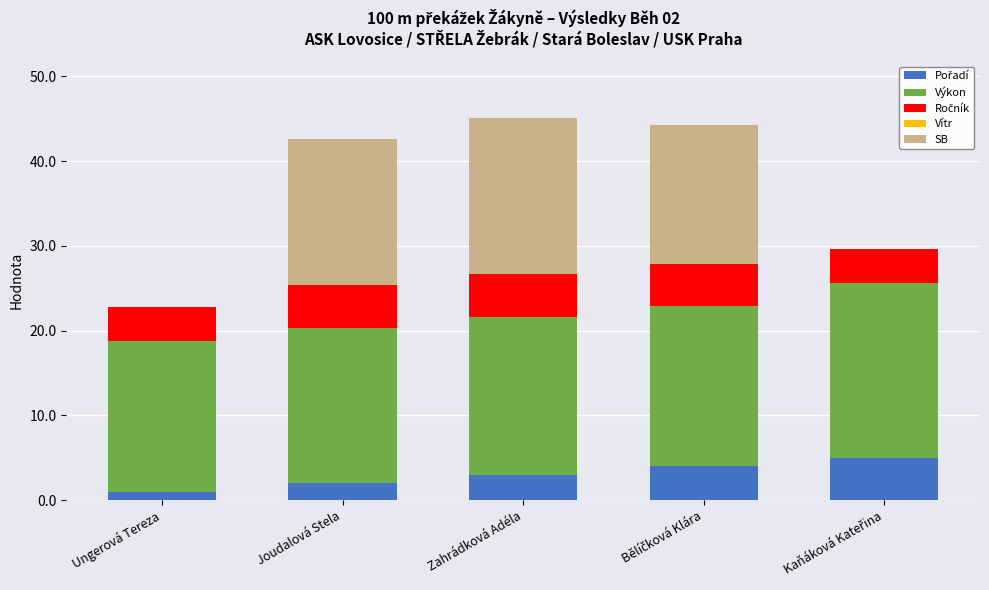

What position from the left is Joudalová Stela?

2